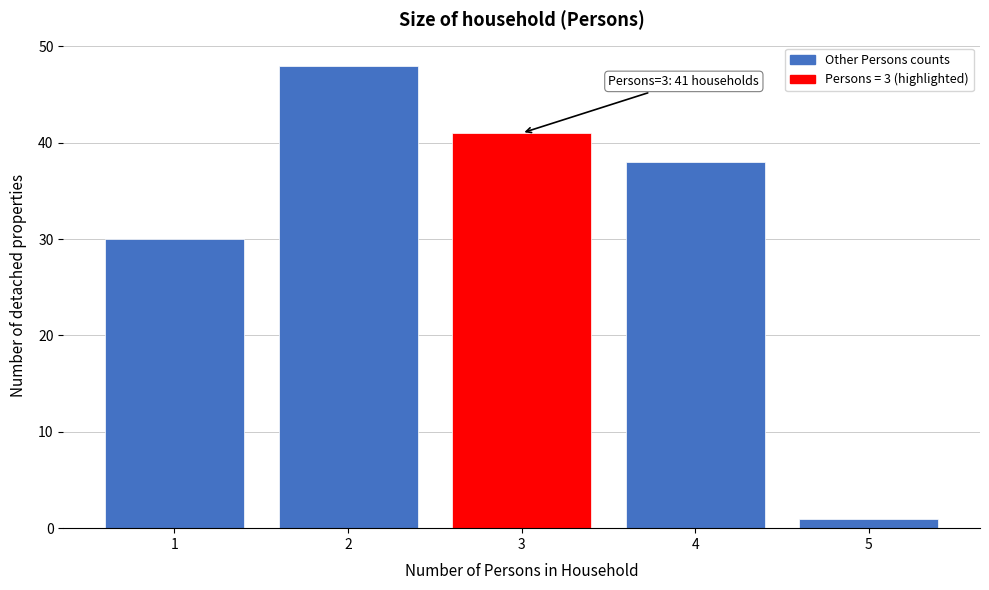

Reading right to left, extract all data points from this chart.

1	38	41	48	30